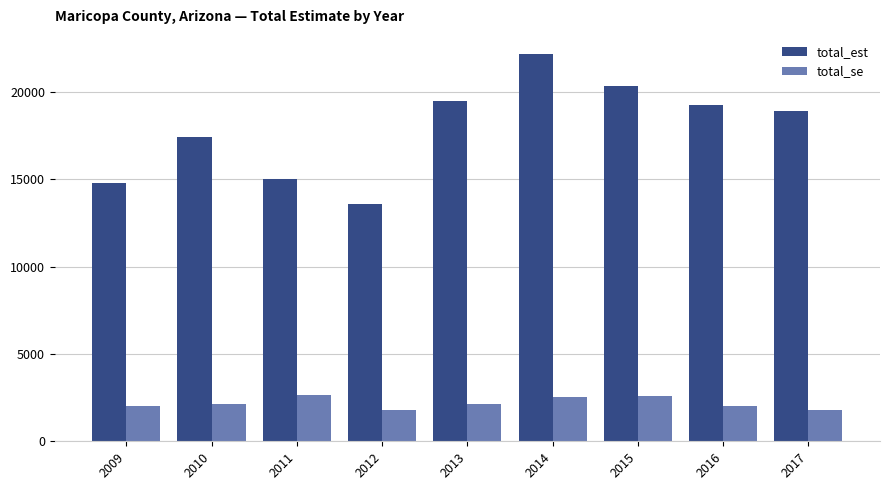

What is the highest value of the total_est series?

22154.0